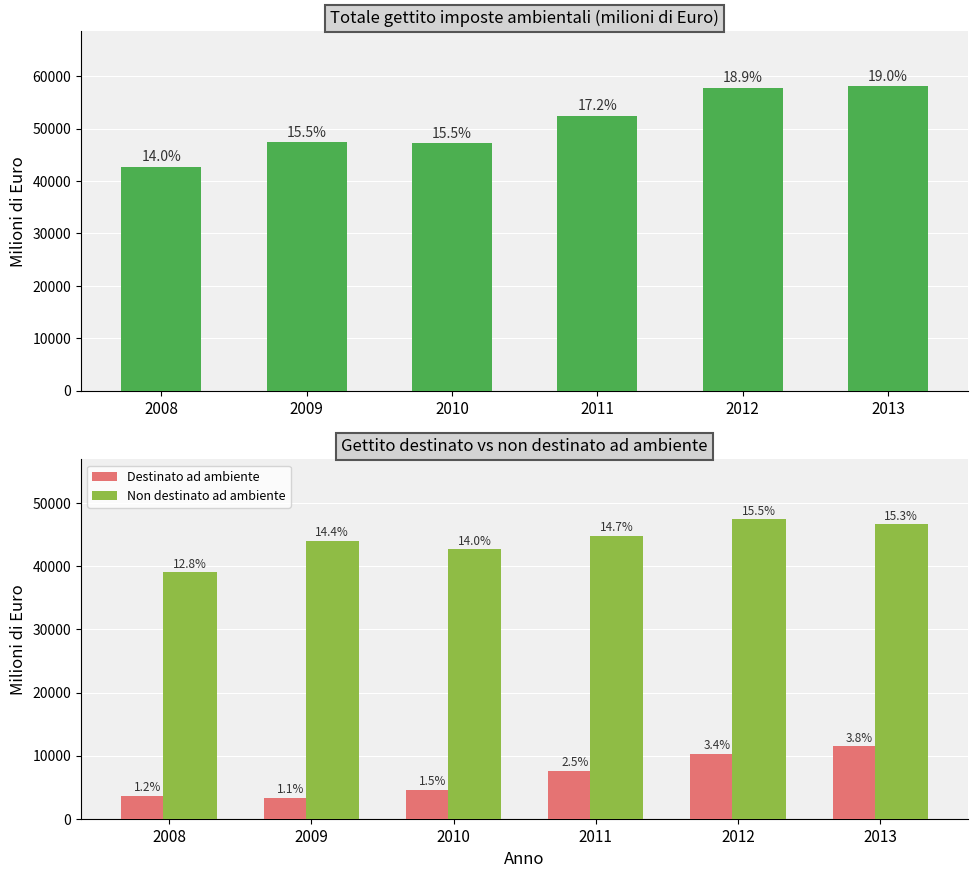

What is the difference between the highest and lowest values at 2013?

46646.0